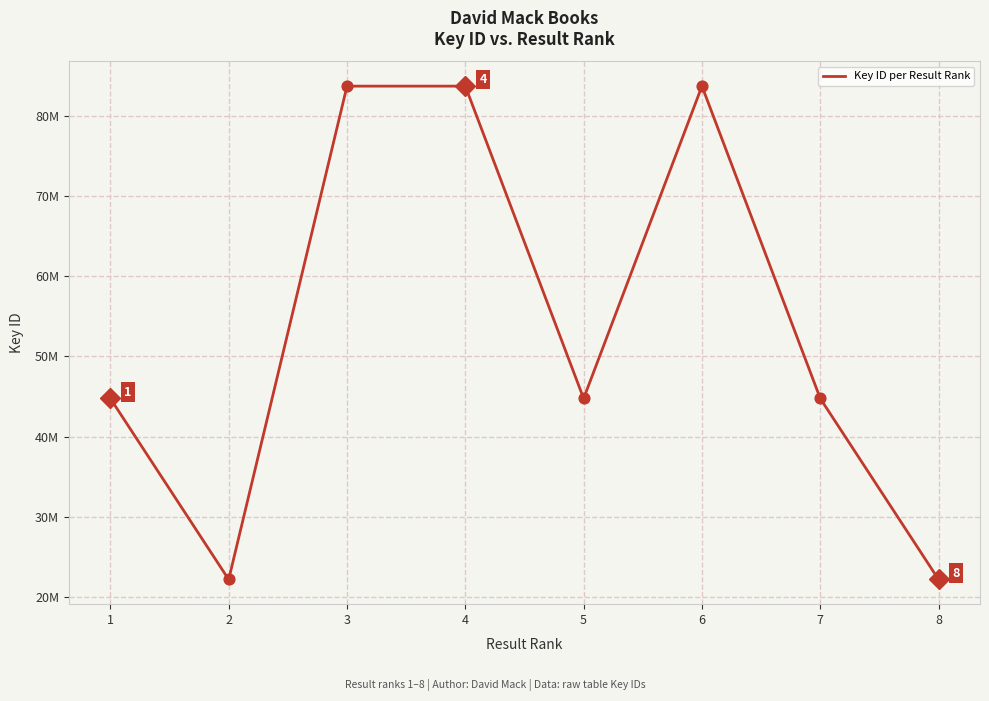

Is this an area chart (filled region under the line)?

No